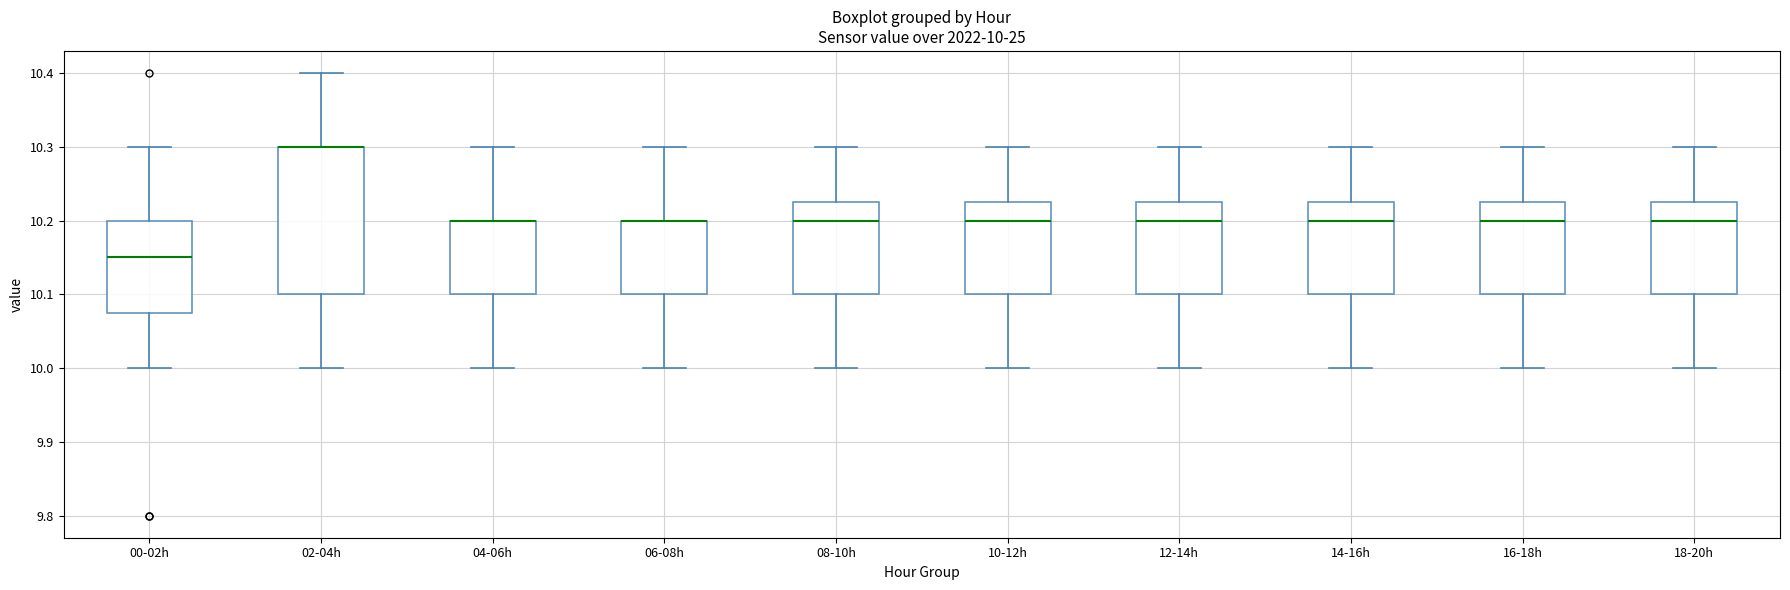

Comparing the boxes themselves (not the whiskers), which one is the tallest?

02-04h